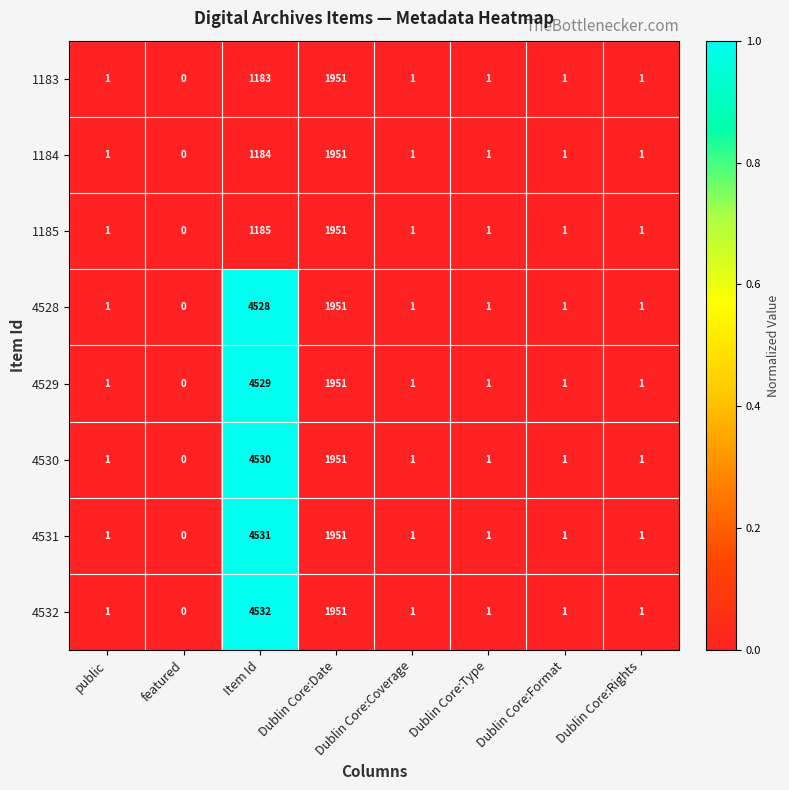

True or false: 4528 has a value of 494 at Dublin Core:Date.

False